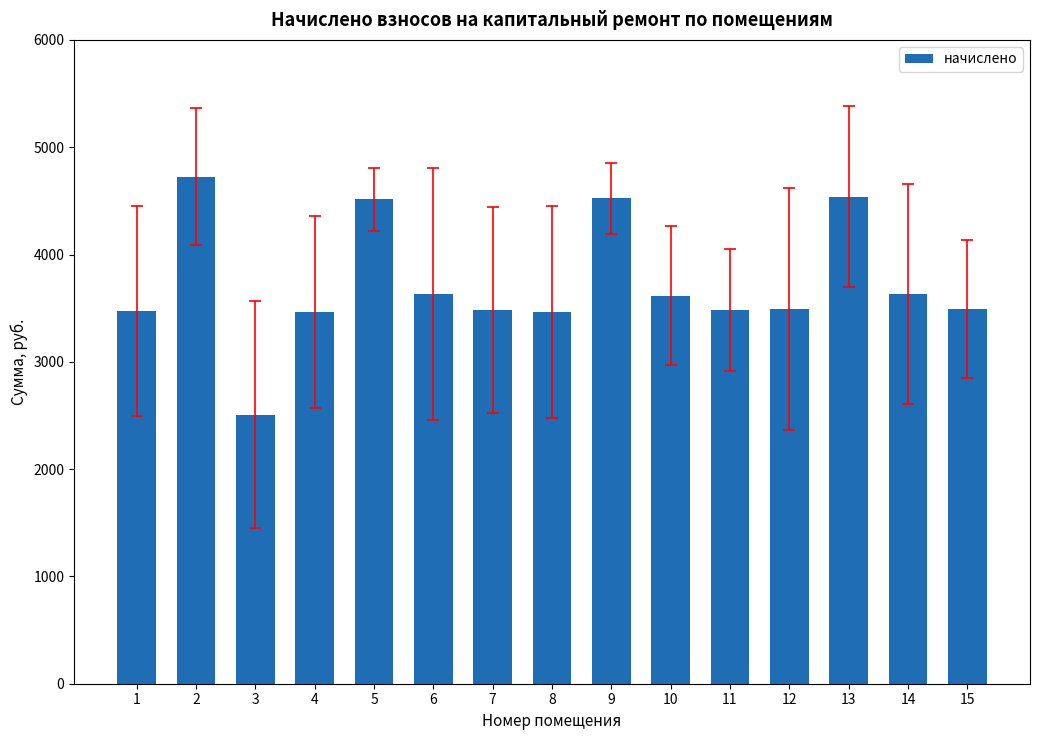

How many categories are shown in the chart?

15